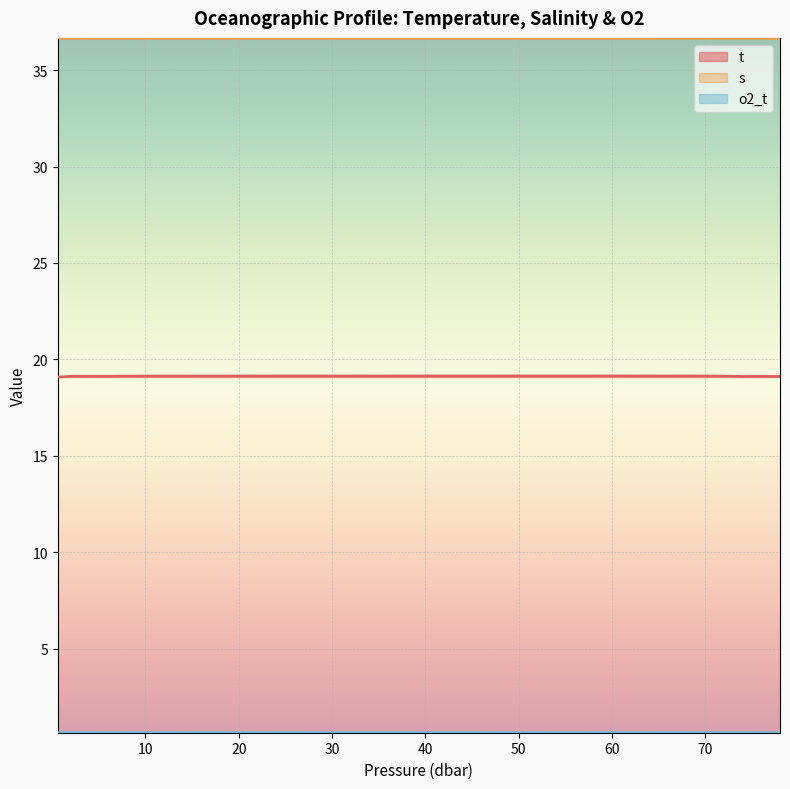

True or false: s and t cross at least once.

False